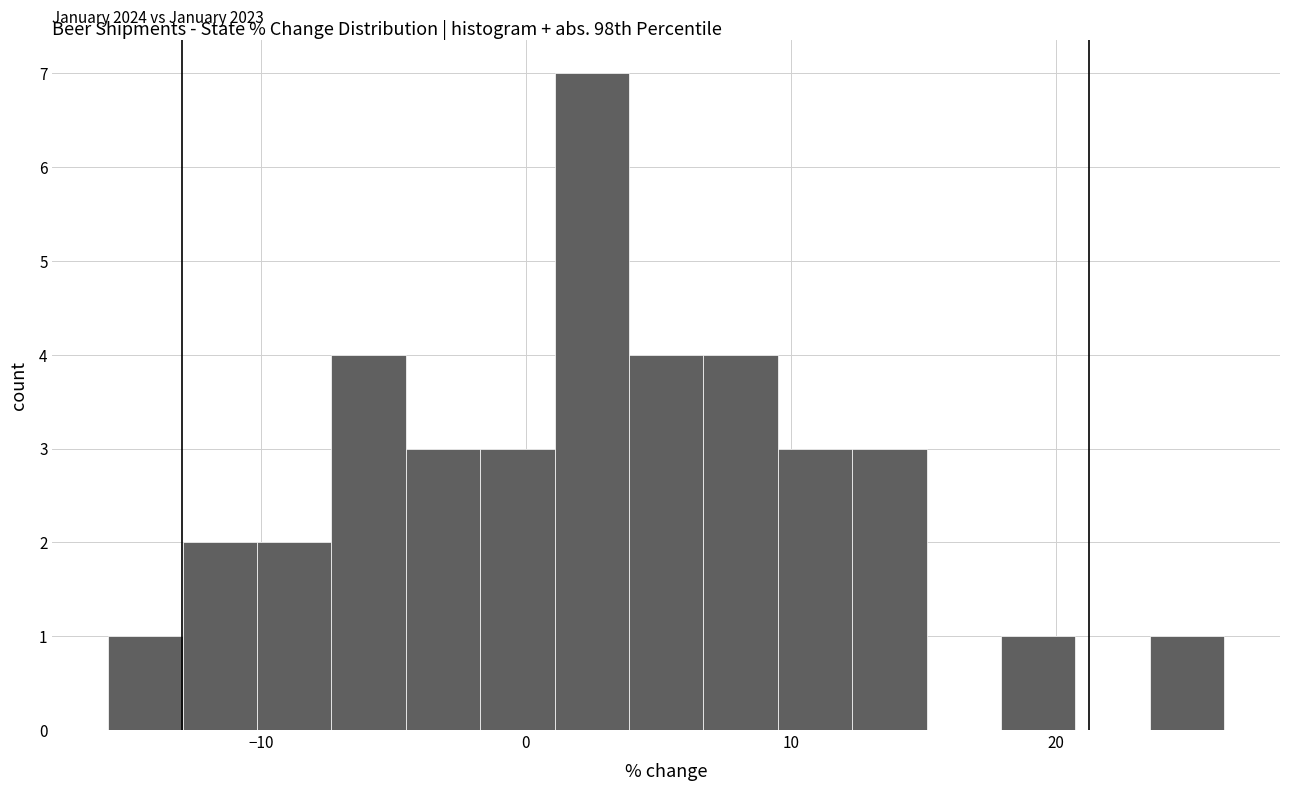

Read against the x-axis, roughly where is the centre of the tallest bar?

2